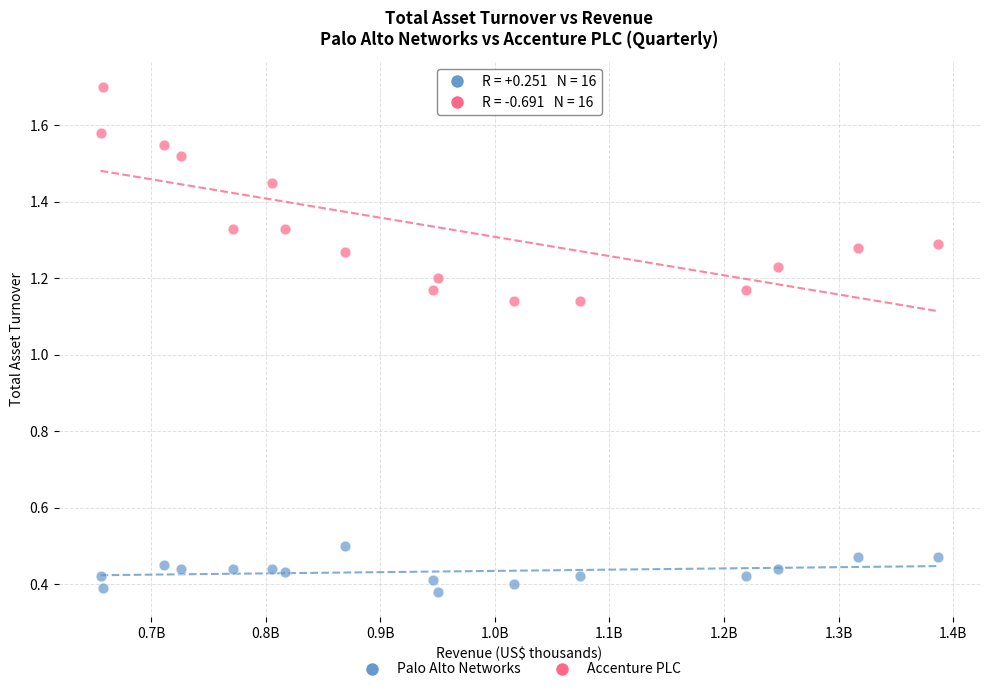

Across all data points, what is the range of X values (max minus min)?

730700.0